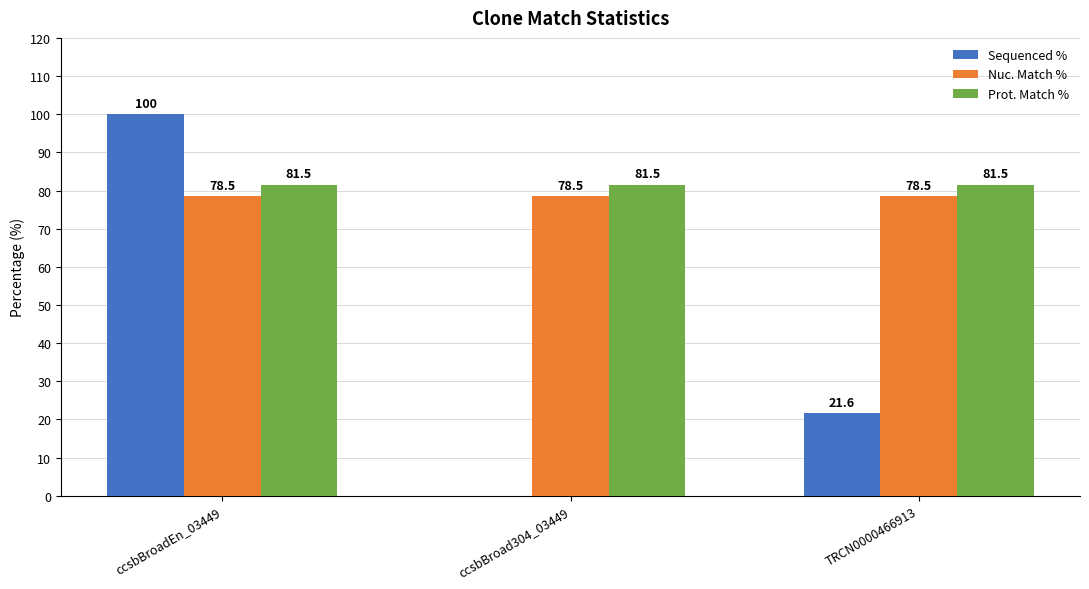

Between ccsbBroad304_03449 and TRCN0000466913, which series saw the biggest shift?

Sequenced %